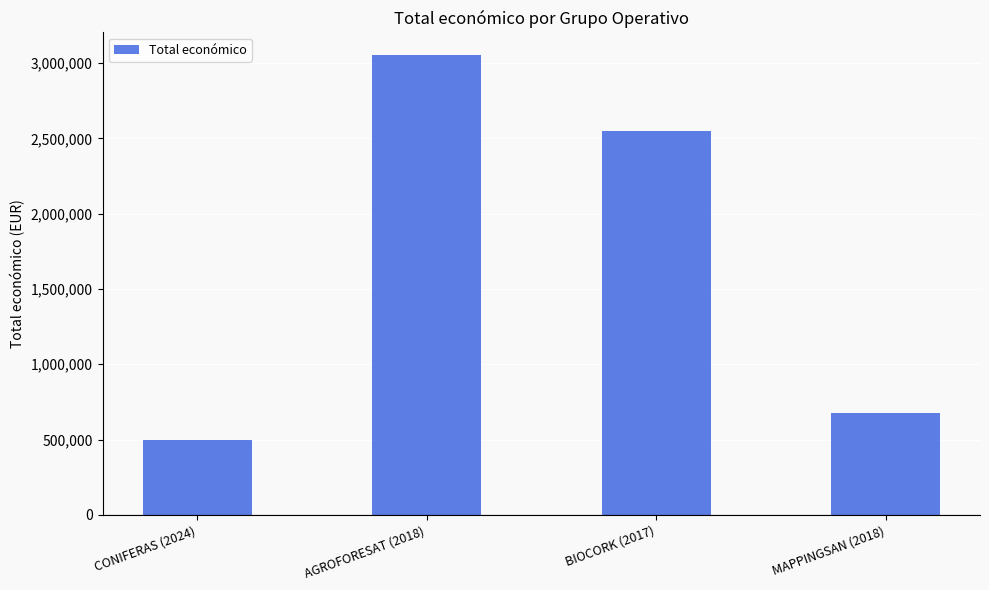

Which category has the lowest value across all series?

CONIFERAS (2024)